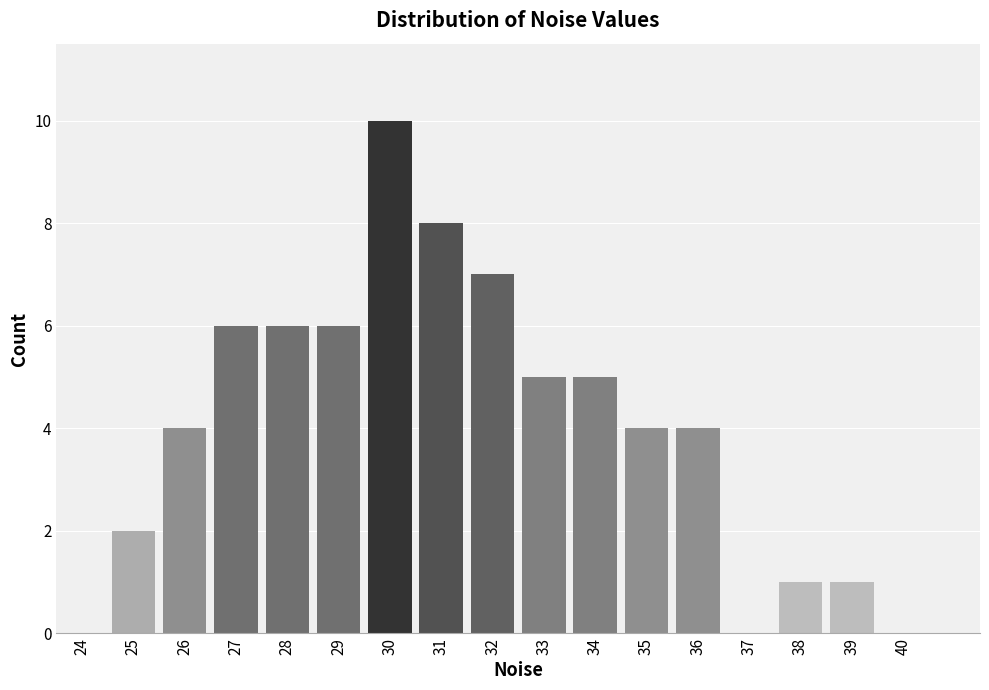

Reading left to right, what are all the values shown in this chart?

24=0	25=2	26=4	27=6	28=6	29=6	30=10	31=8	32=7	33=5	34=5	35=4	36=4	37=0	38=1	39=1	40=0